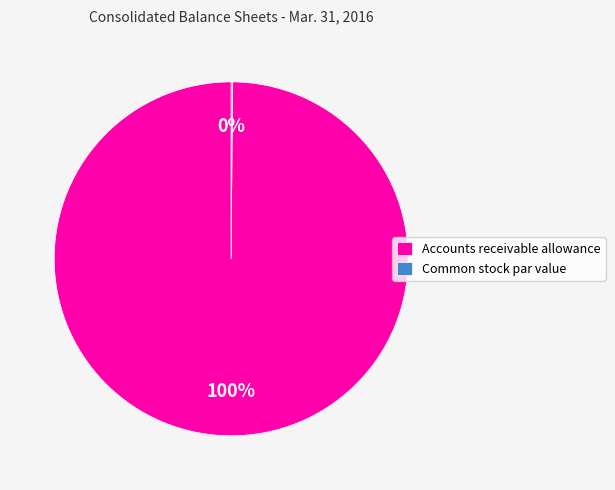

To the nearest percent, what percentage of the pie is Accounts receivable allowance?

100%